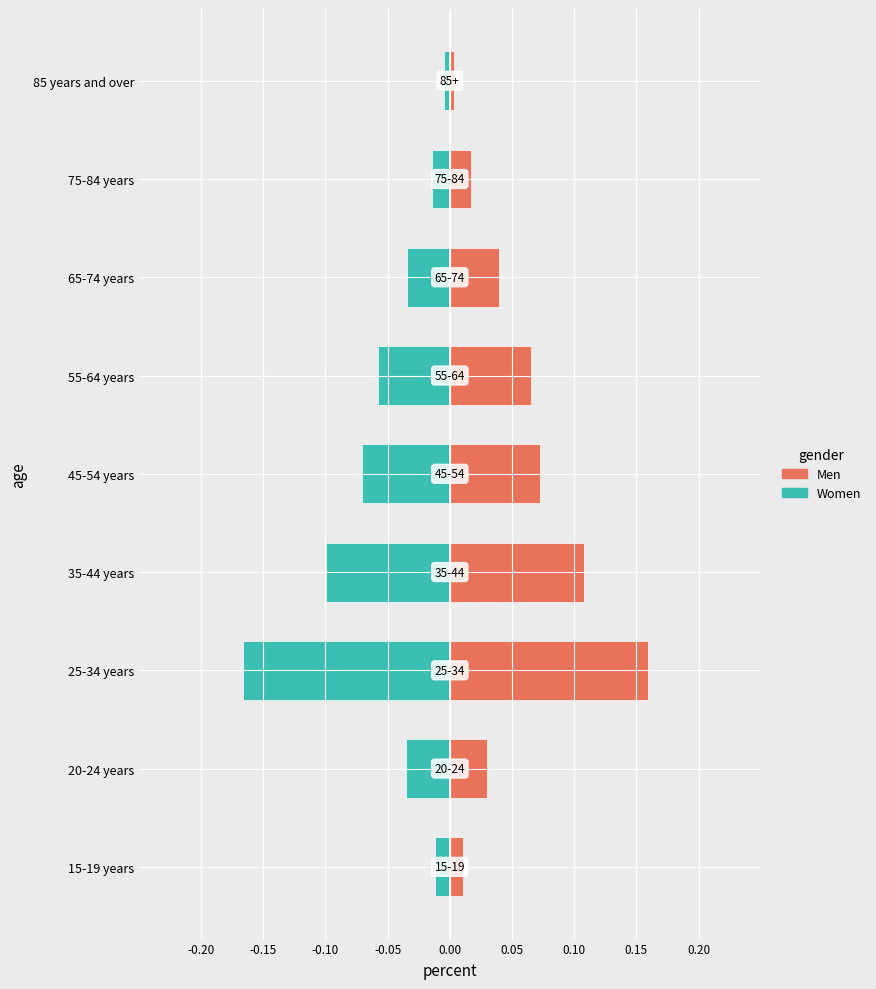

What is the difference between the second highest and second lowest values in the Men series?

0.1